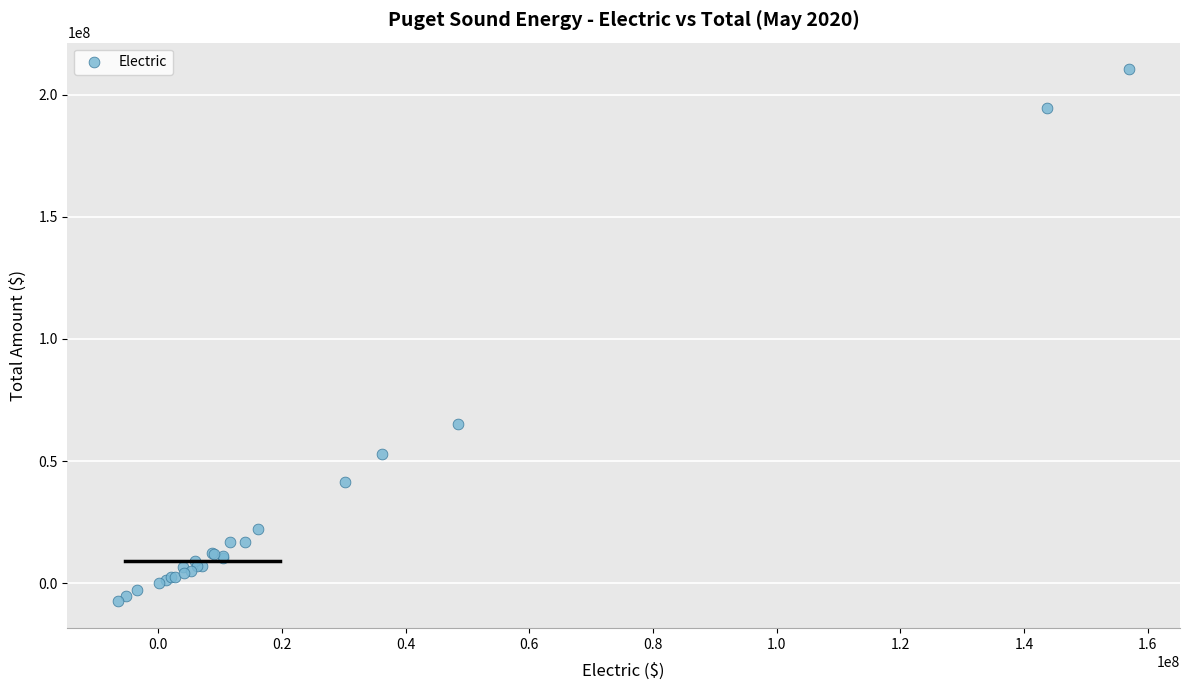

What Y value in the scatter plot is closest to 101495917?

65313479.1